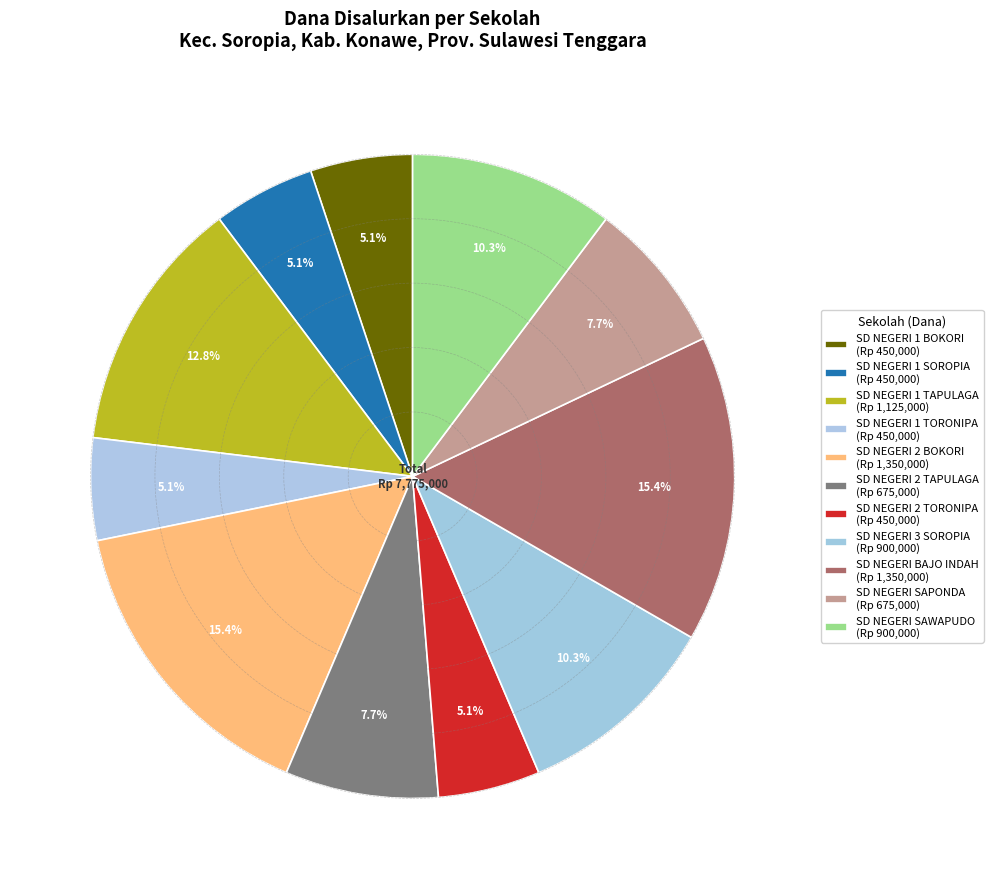

Count the number of slices in the pie.

11